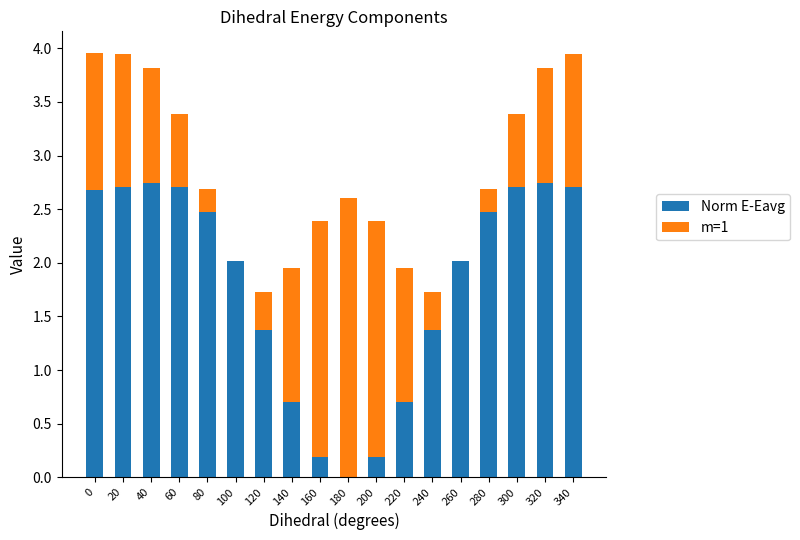

The value of Norm E-Eavg at 100 is 2.9. True or false?

False